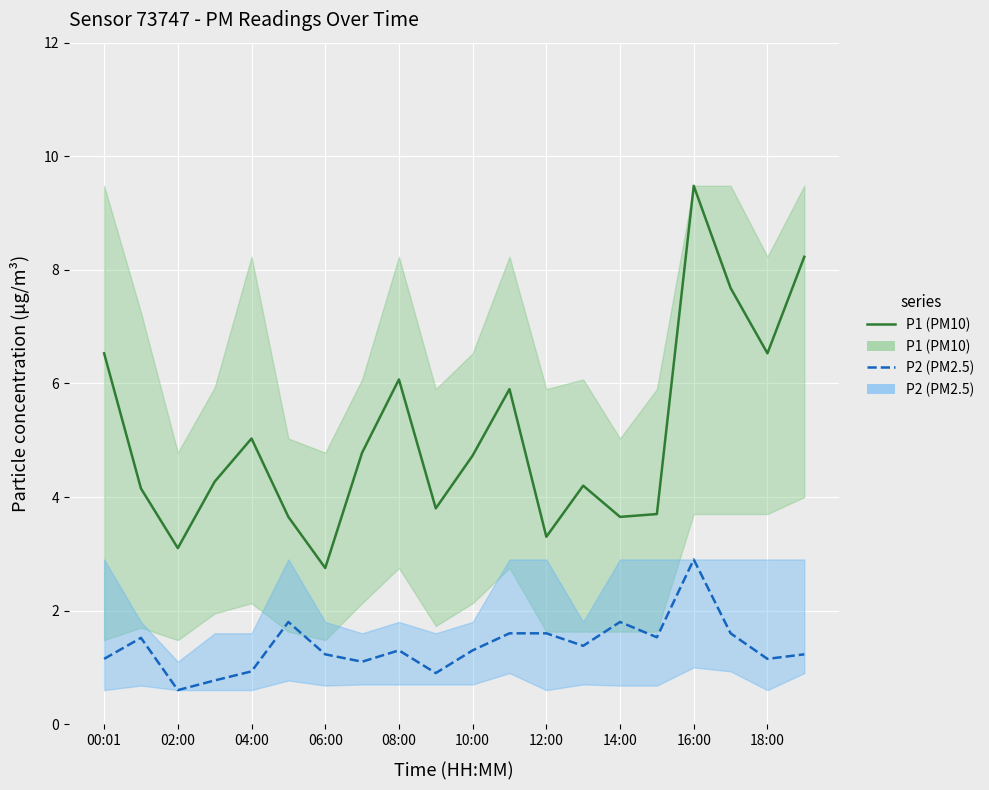

True or false: P2 (PM2.5) and P1 (PM10) cross at least once.

False